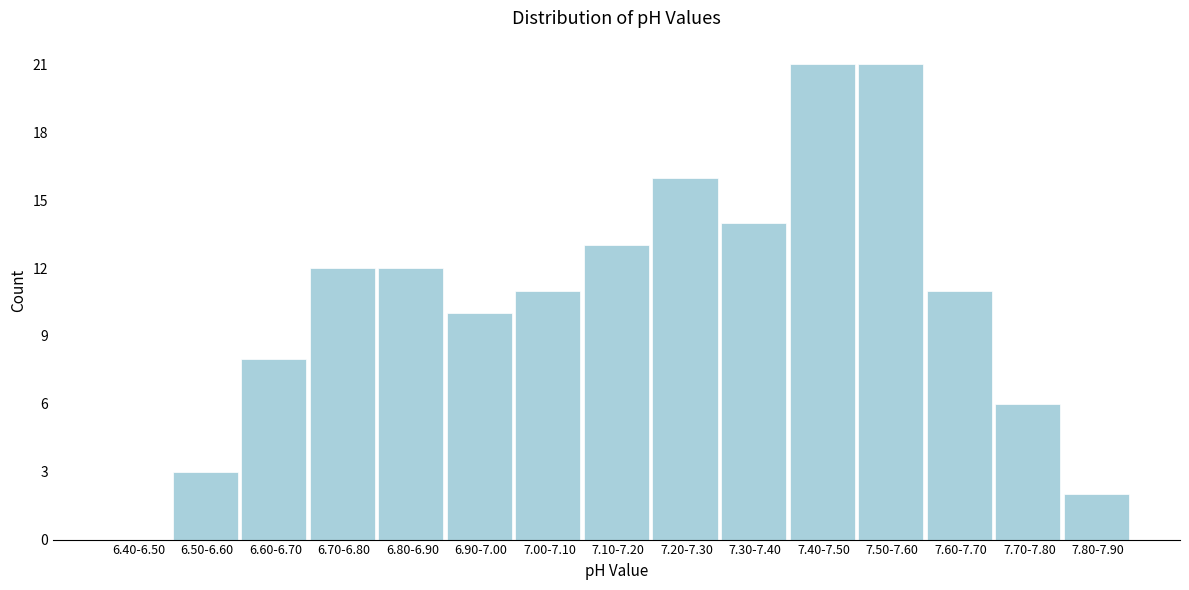

Reading right to left, transcribe all the data shown in this chart.

7.80-7.90=2	7.70-7.80=6	7.60-7.70=11	7.50-7.60=21	7.40-7.50=21	7.30-7.40=14	7.20-7.30=16	7.10-7.20=13	7.00-7.10=11	6.90-7.00=10	6.80-6.90=12	6.70-6.80=12	6.60-6.70=8	6.50-6.60=3	6.40-6.50=0